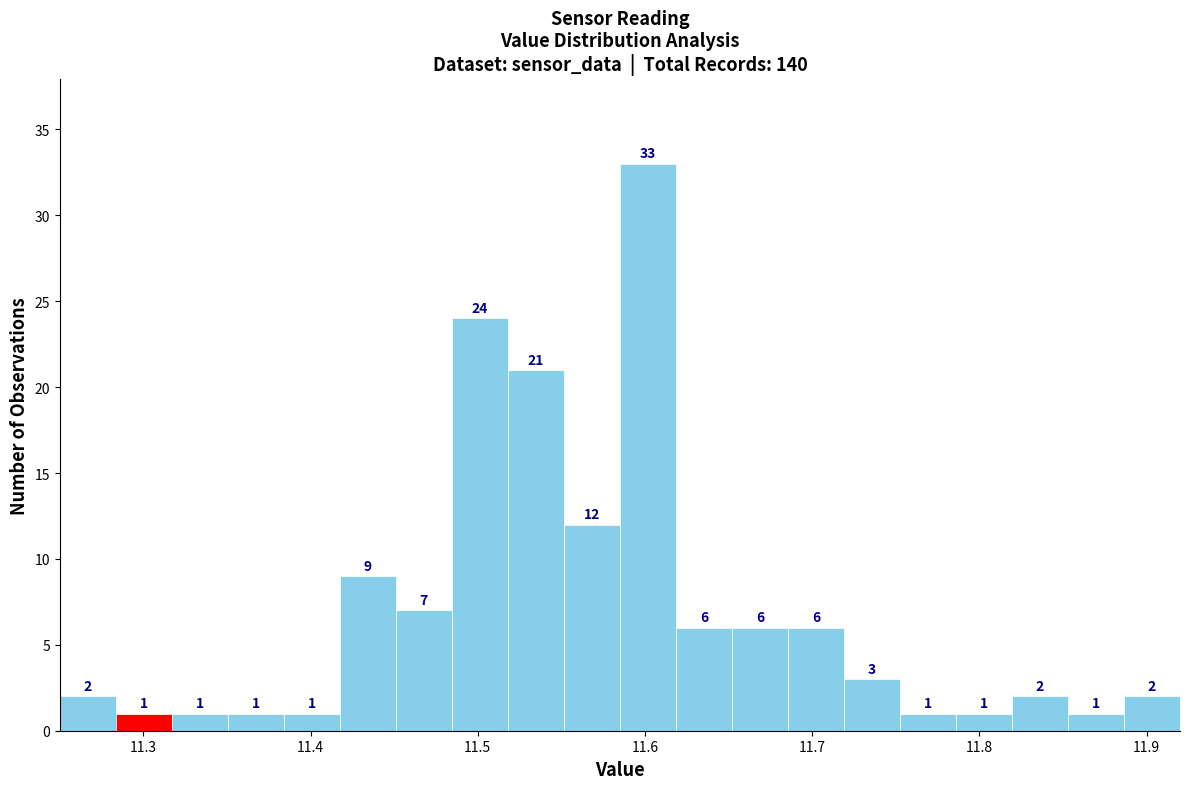

Around what value on the x-axis is the tallest bar? Give the approximate position of its centre, as read against the axis.

11.60